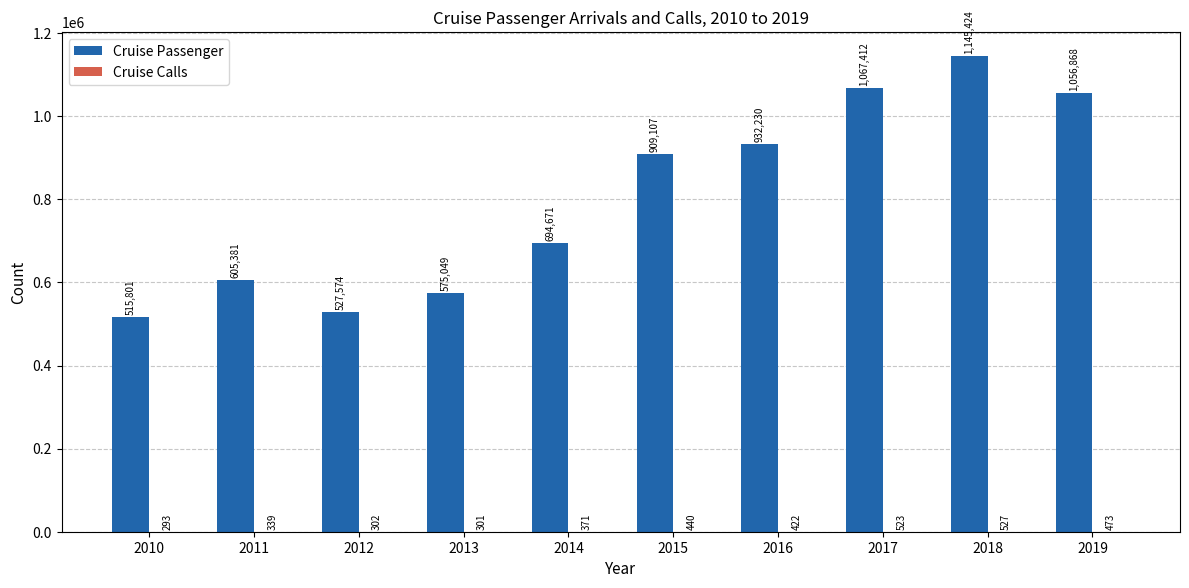

What is the average value of the Cruise Passenger series?

802952